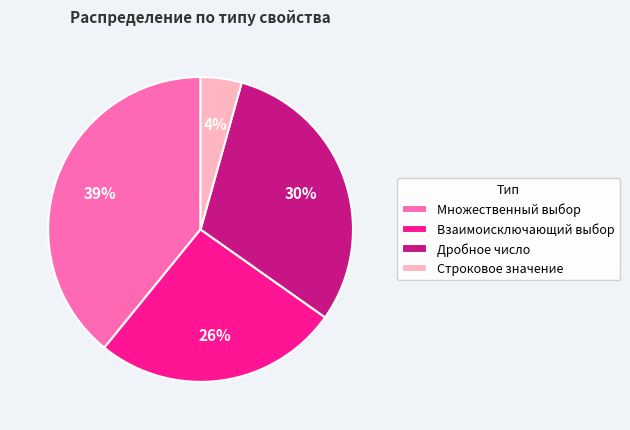

Which slice is the smallest?

Строковое значение